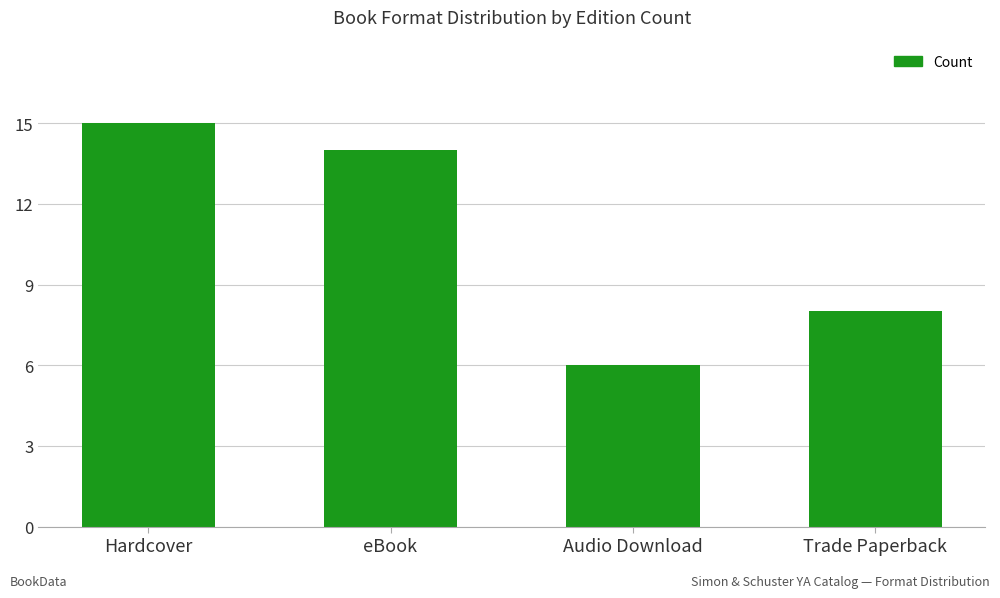

Count the values in the range 8 to 15.

3